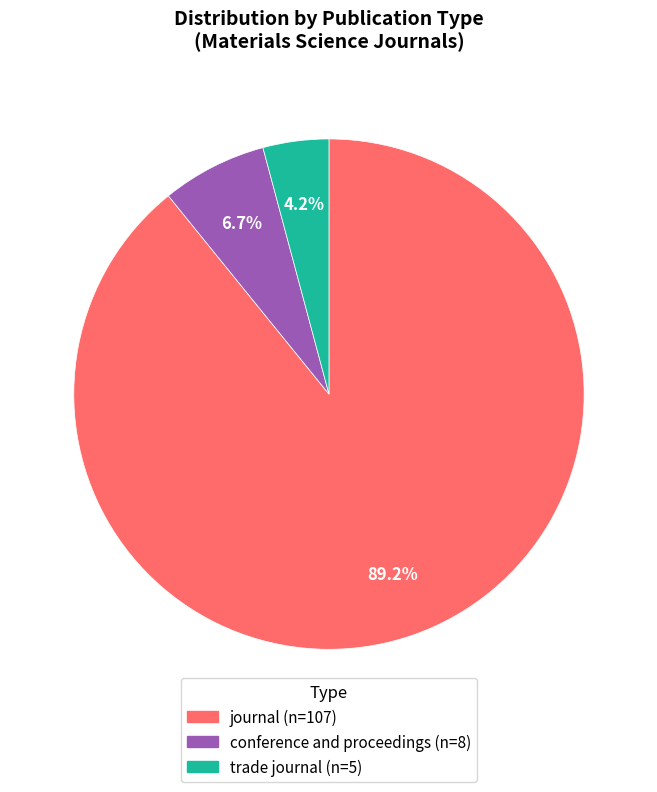

To the nearest percent, what is the difference between the largest and smallest slice percentages?

85%